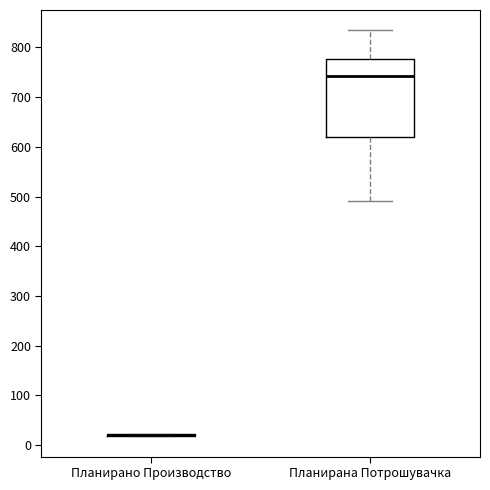

Reading left to right, read every box against the y-axis: the position of its median line, the range the box covers, and the ends of its whiskers. The values are not printed on the chart, so give them approximately, as read against the axis.

Планирано Производство: box collapsed to a line at 20, whiskers 20 to 20
Планирана Потрошувачка: median 740, box 620 to 780, whiskers 490 to 830